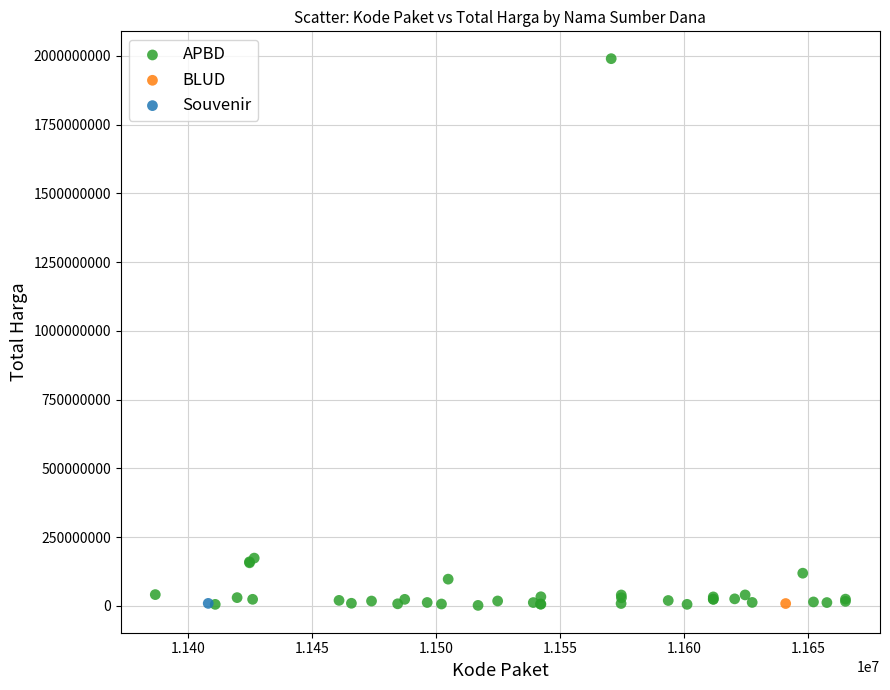

What are all the series names shown in the legend?

APBD, BLUD, Souvenir